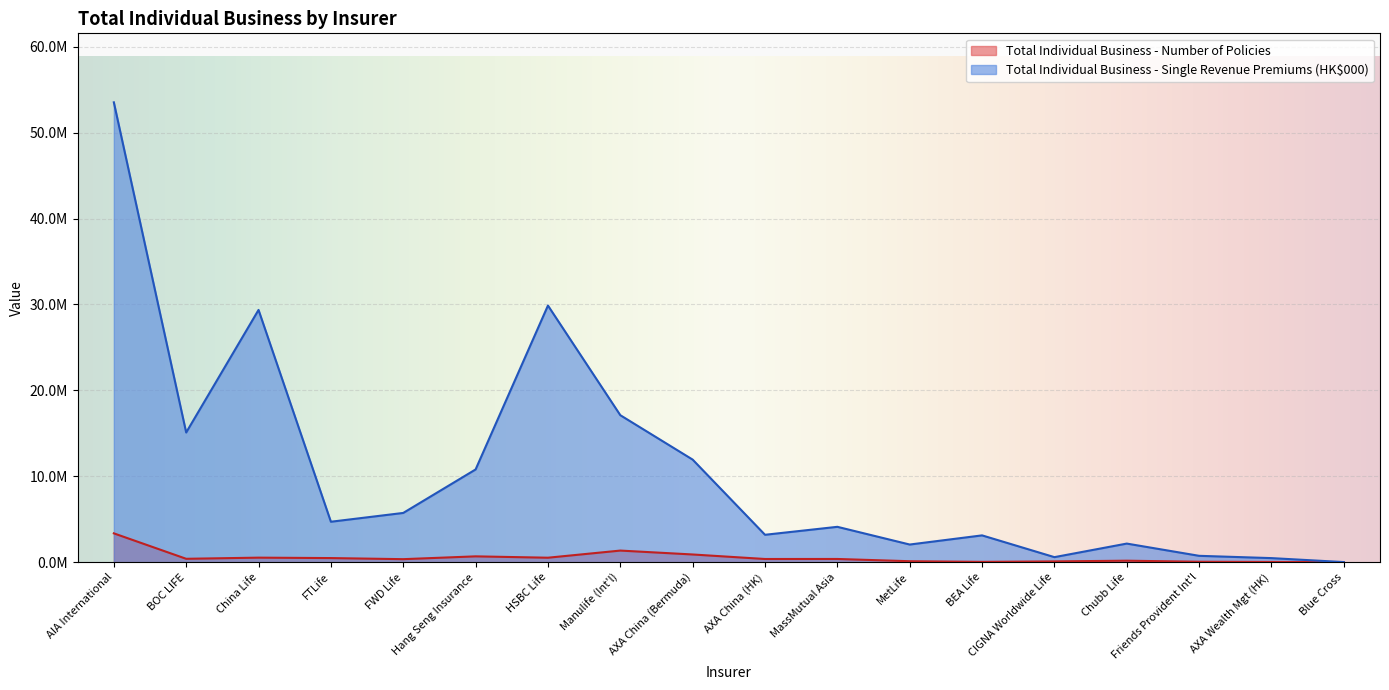

At how many categories does at least one series exceed 41301423?

1